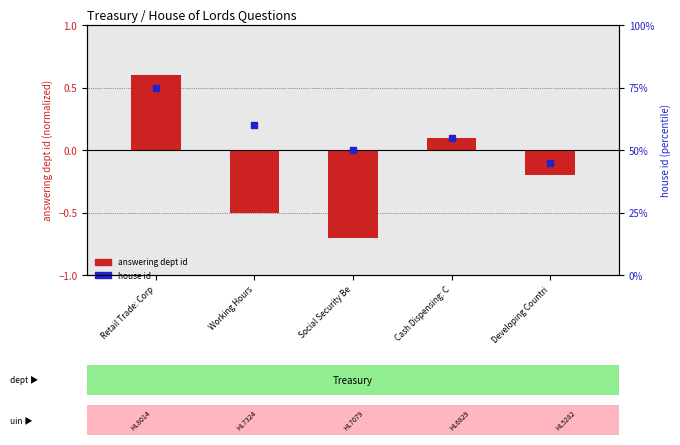

At how many categories does at least one series exceed 7?

5